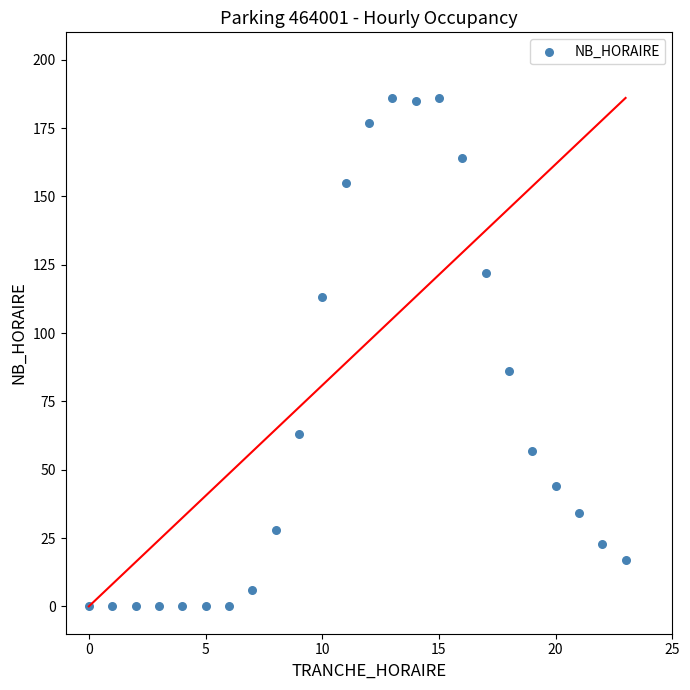

What Y value in the scatter plot is closest to 93?

86